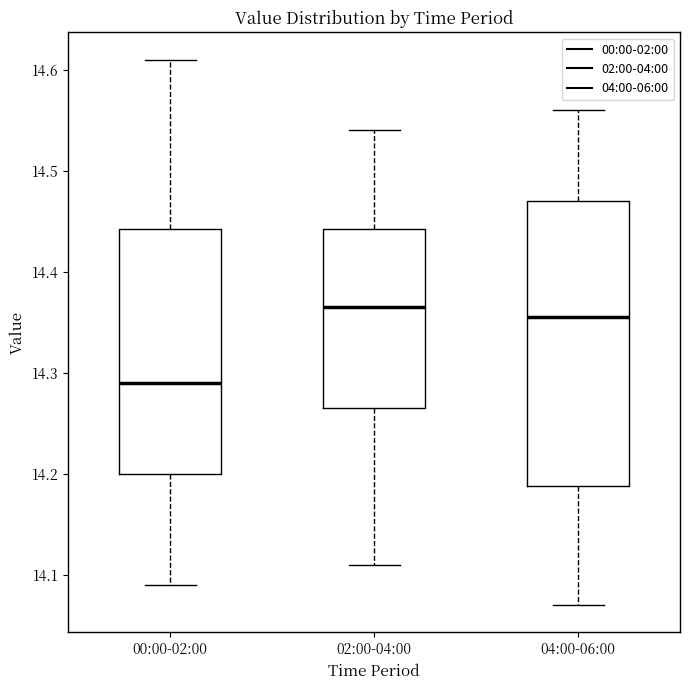

Reading left to right, read every box against the y-axis: the position of its median line, the range the box covers, and the ends of its whiskers. The values are not printed on the chart, so give them approximately, as read against the axis.

00:00-02:00: median 14.29, box 14.20 to 14.44, whiskers 14.09 to 14.61
02:00-04:00: median 14.37, box 14.27 to 14.44, whiskers 14.11 to 14.54
04:00-06:00: median 14.36, box 14.19 to 14.47, whiskers 14.07 to 14.56